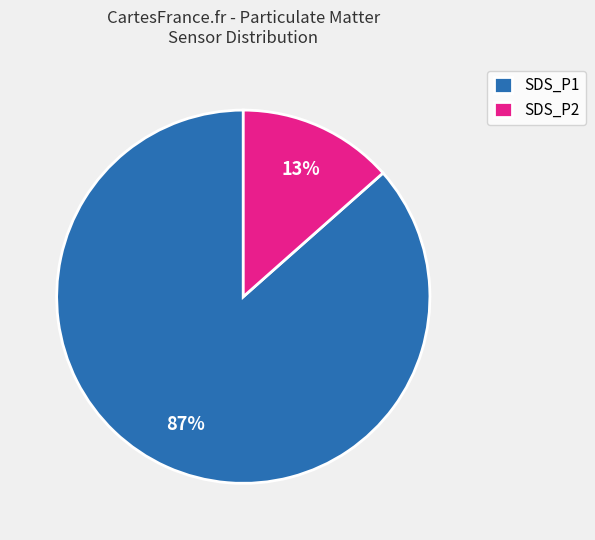

Do SDS_P1 and SDS_P2 together represent more than half of the pie?

Yes